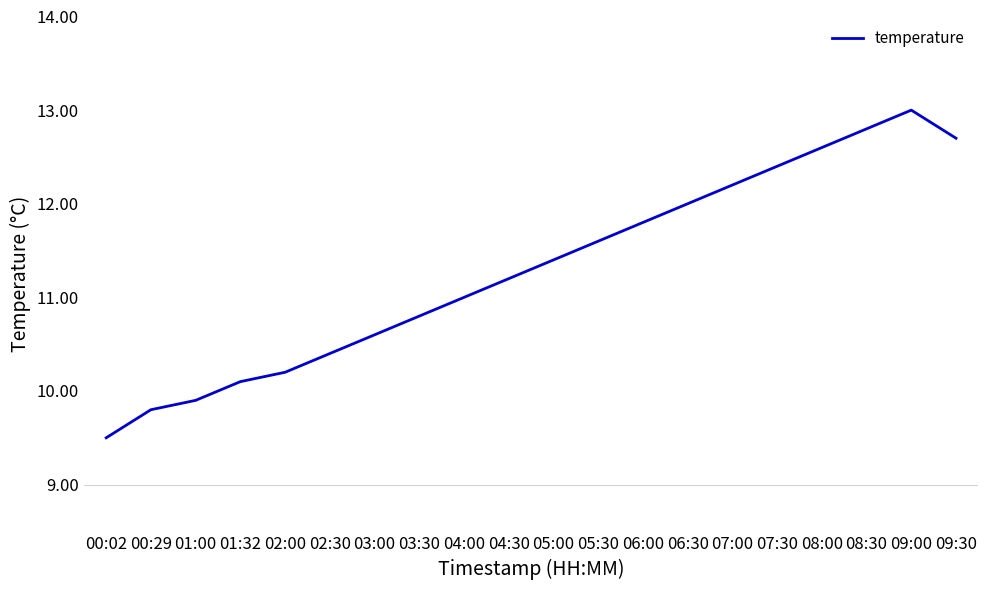

The chart shows a value of 6.6 at 03:30. True or false?

False